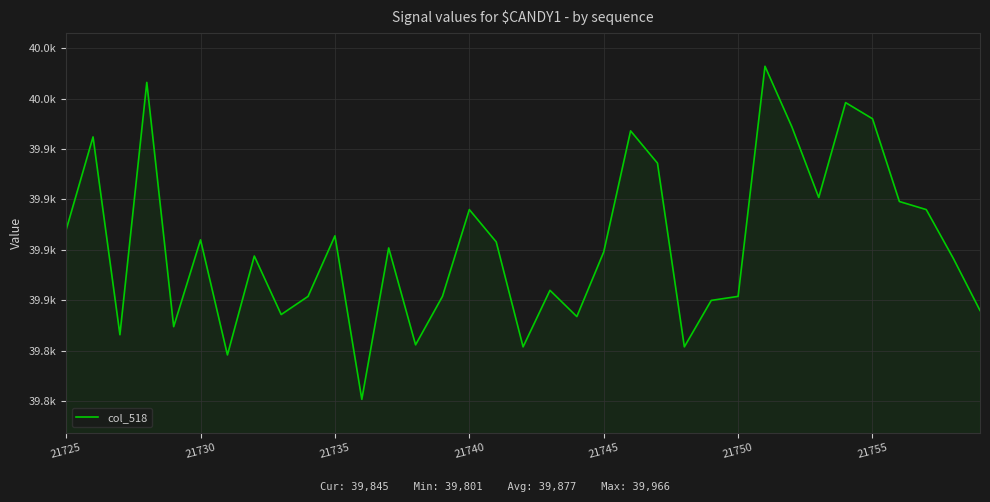

What is the difference between the second highest and minimum values?

157